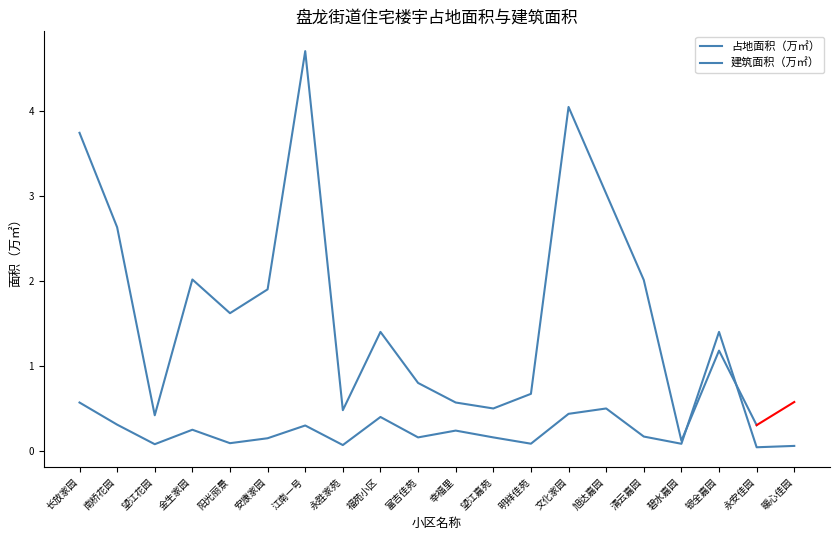

How many points are higher than both their immediate neighbors (excluding endpoints)?

6